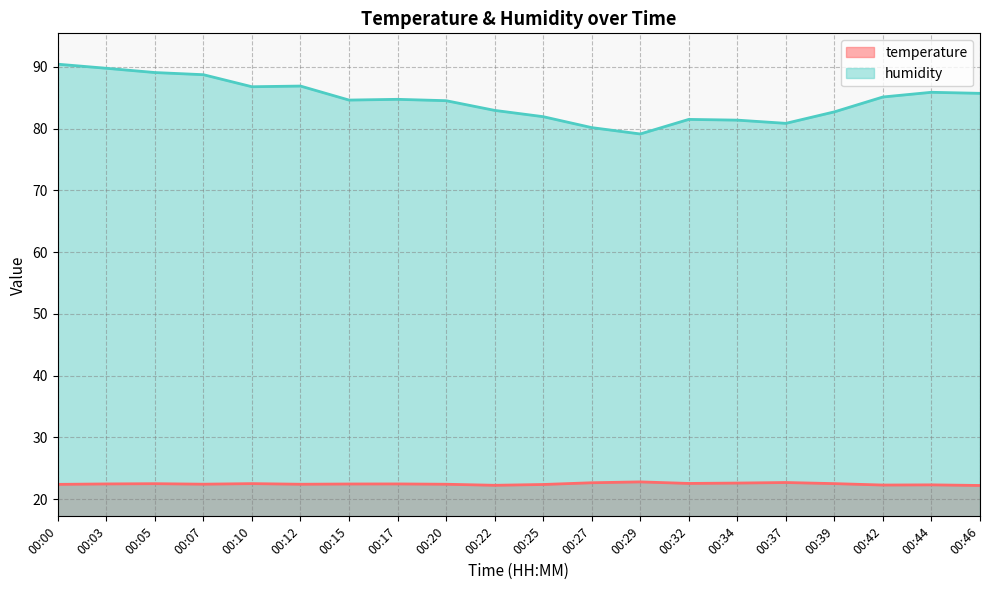

What is the average value of the humidity series?

84.7